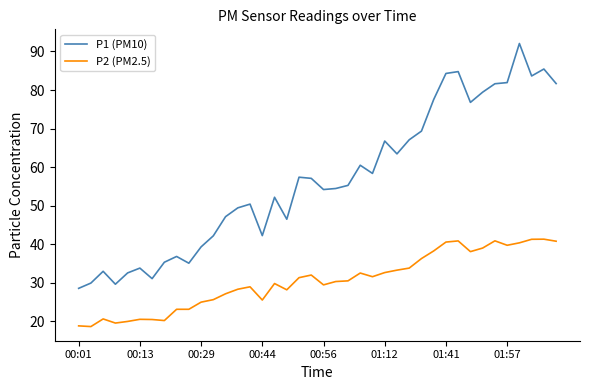

What is the sum of all P2 (PM2.5) values?

1219.4